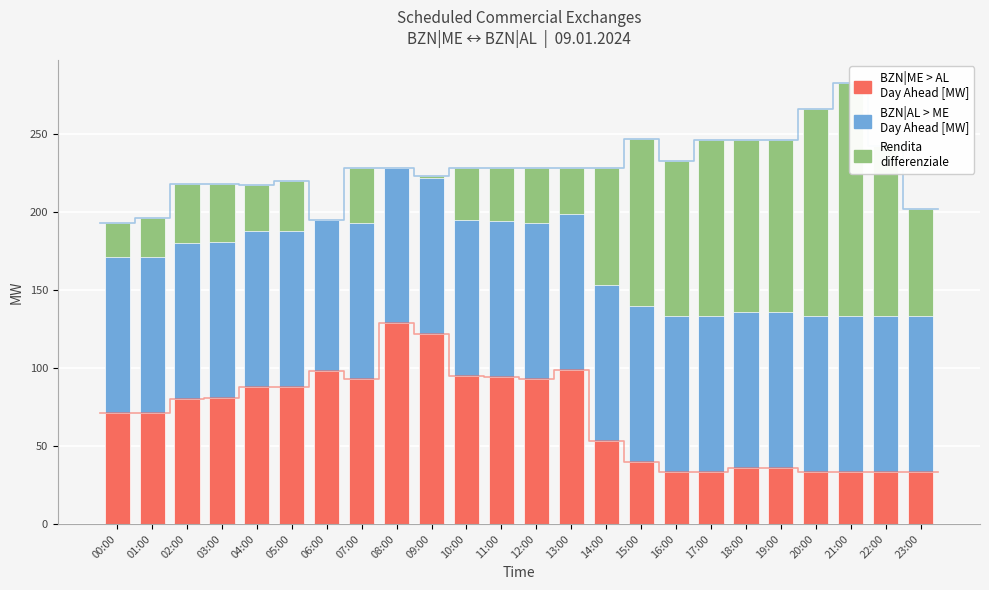

True or false: BZN|ME>AL (Day Ahead) has a value of 27 at 15:00.

False